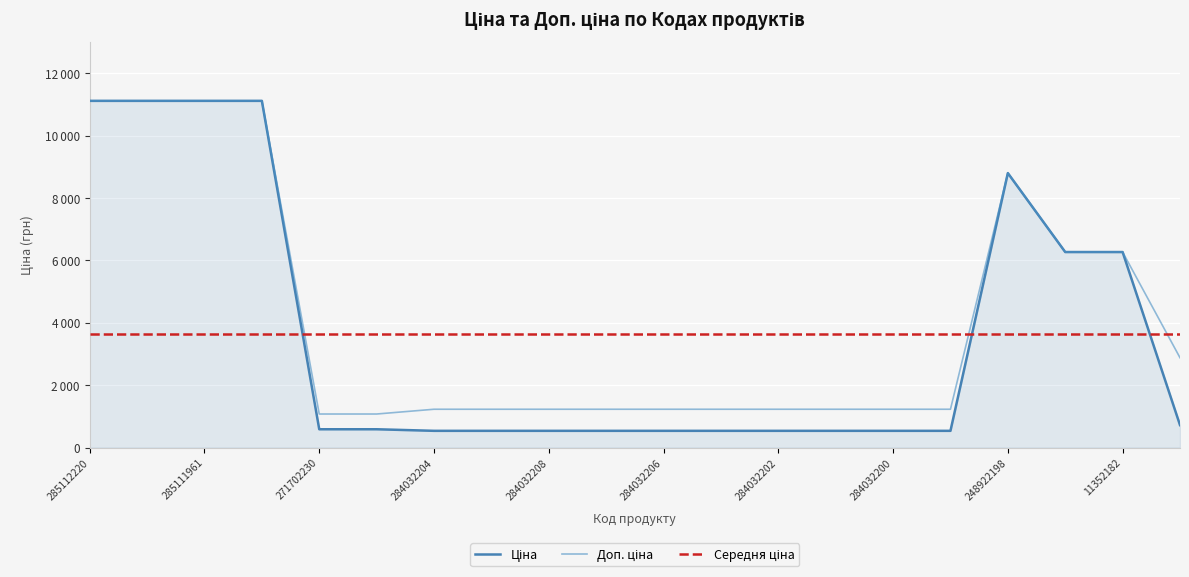

List the labels in order of Ціна value, smallest first.

284032204, 284032203, 284032208, 284032207, 284032206, 284032205, 284032202, 284032201, 284032200, 284032199, 271702230, 271702229, 283280563, 11352184, 11352182, 248922198, 285112220, 285112217, 285111961, 285111912